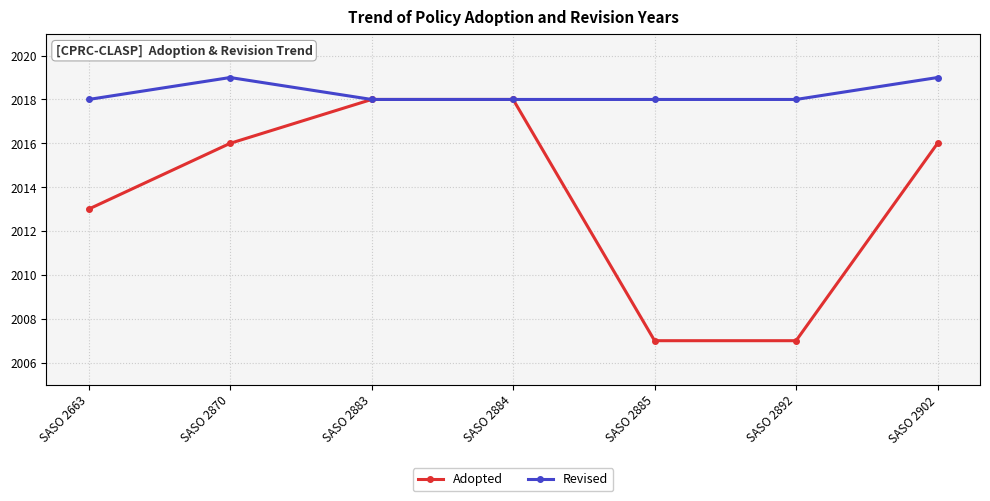

Rank the series by their maximum value, from highest to lowest.

Revised, Adopted